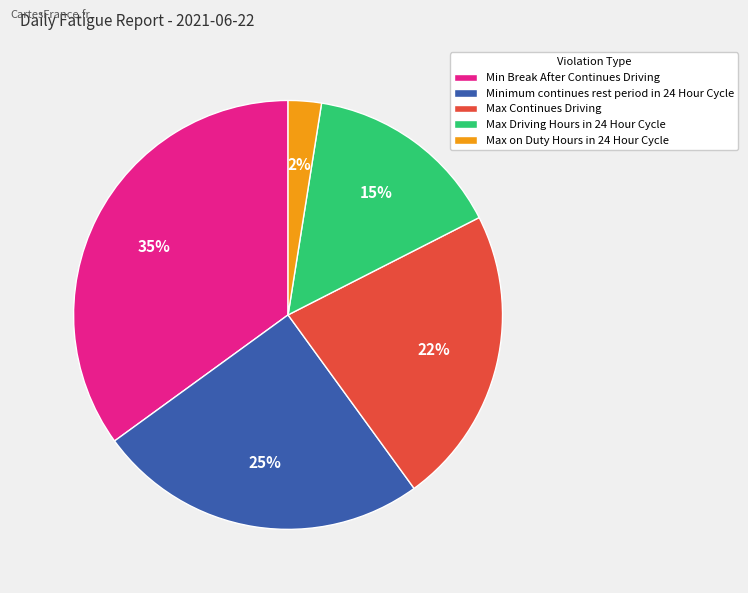

To the nearest percent, what is the average slice percentage?

20%